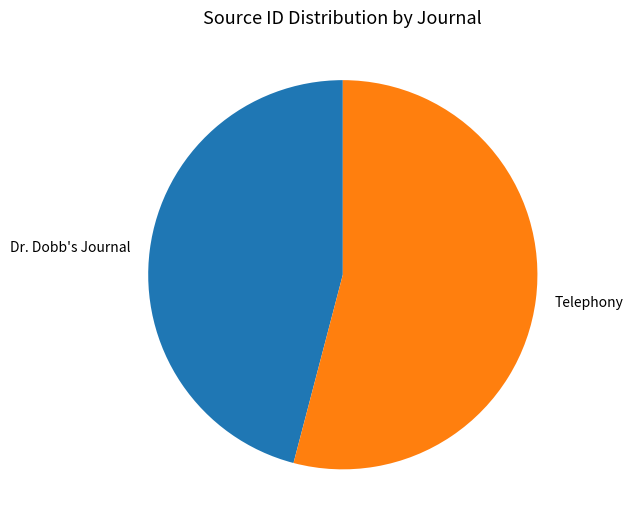

Which has a higher value, Telephony or Dr. Dobb's Journal?

Telephony